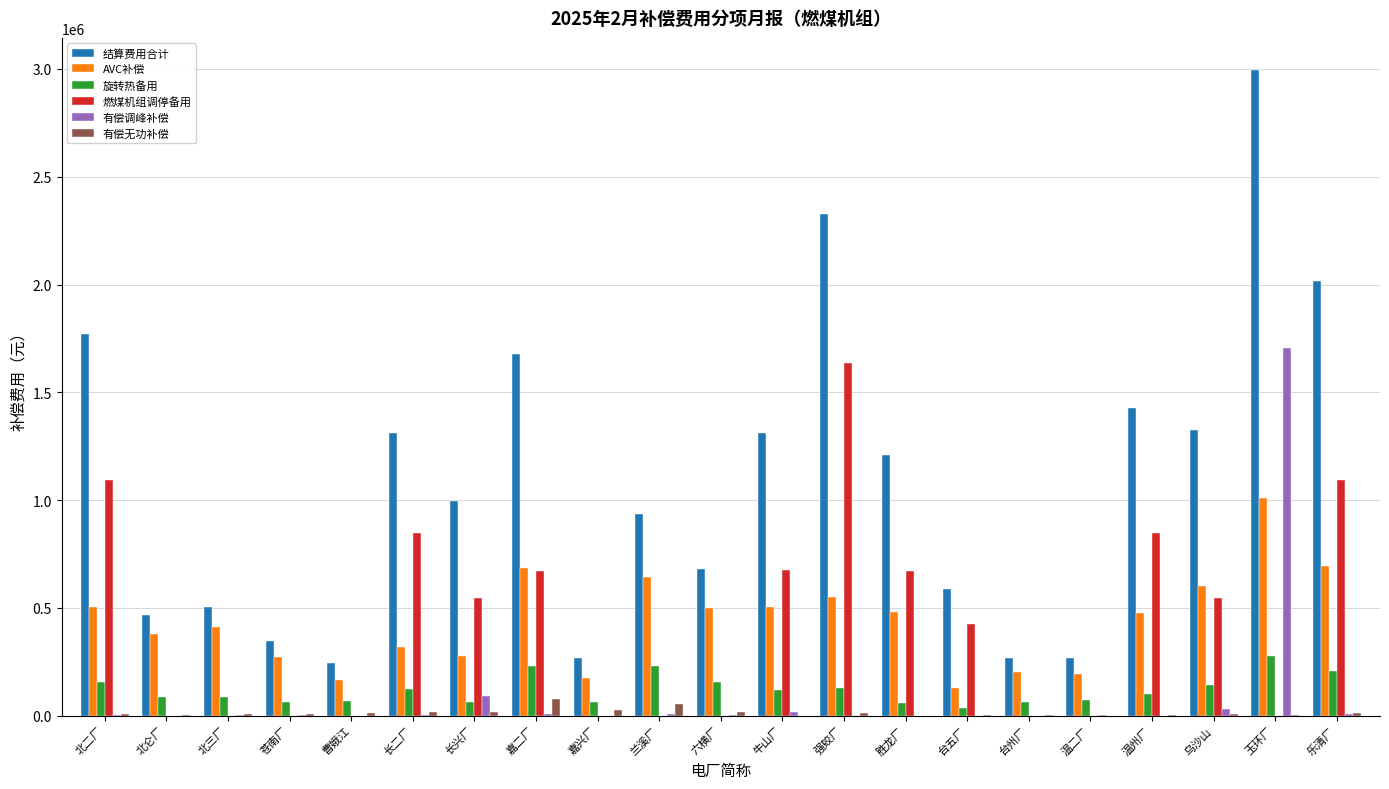

At which label does 有偿调峰补偿 reach its peak?

玉环厂